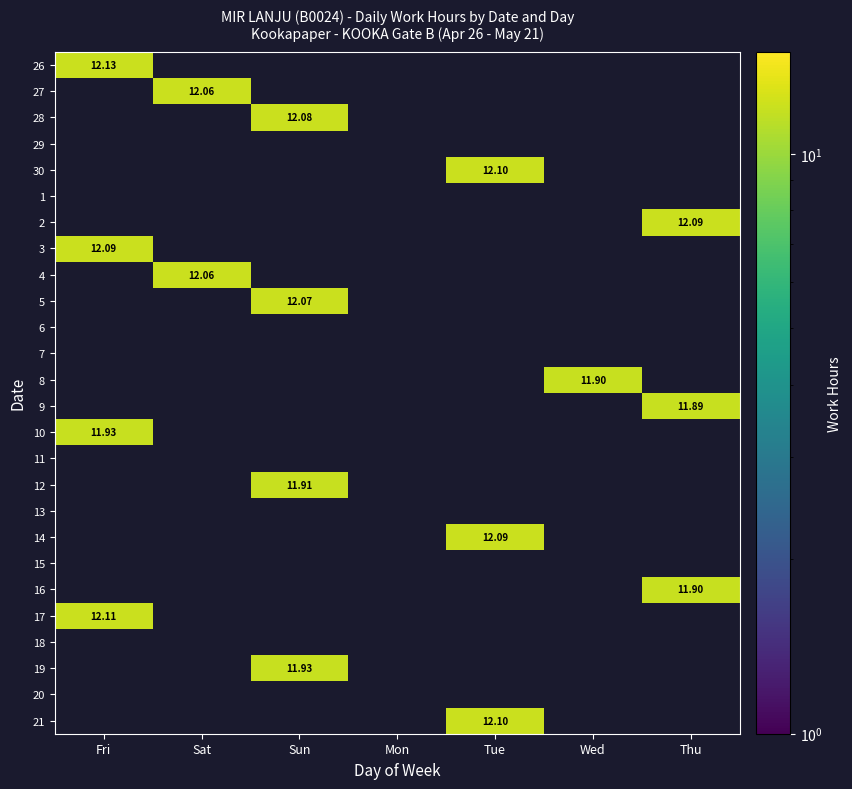

At how many categories does at least one series exceed 11?

6